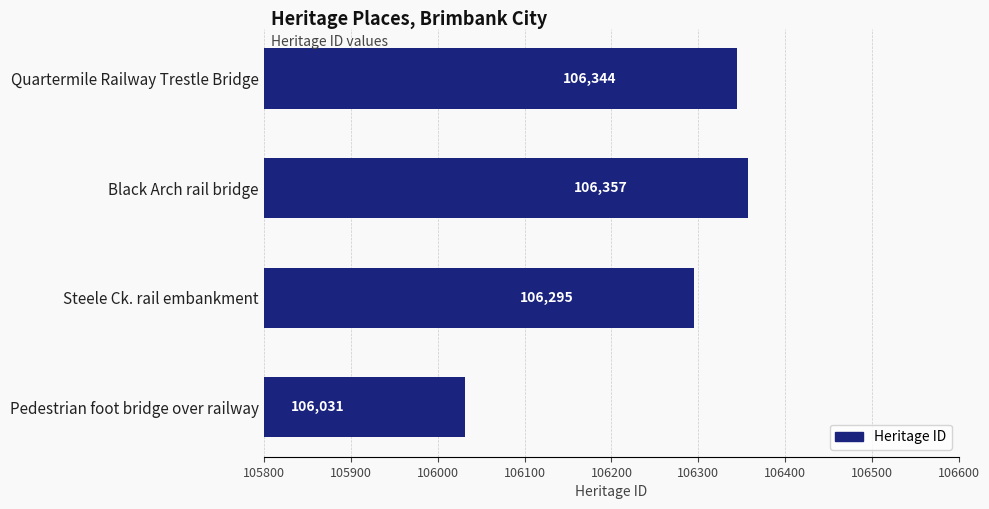

The chart shows a value of 106344 at Quartermile Railway Trestle Bridge. True or false?

True